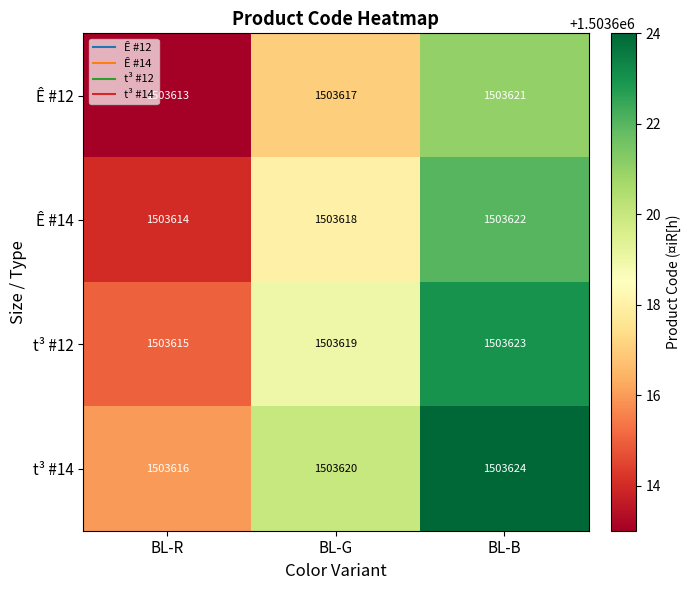

Is it true that Ê #14 equals 428002 at BL-B?

False